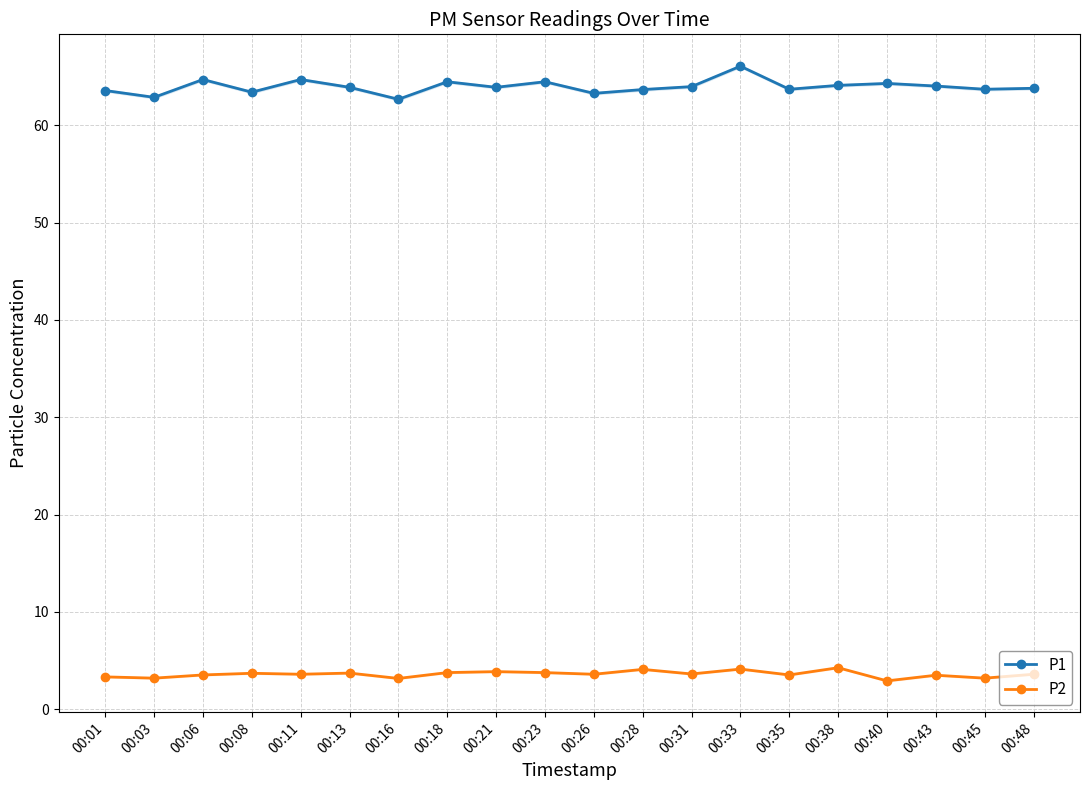

What is the difference between the highest and lowest values at 00:33?

61.9